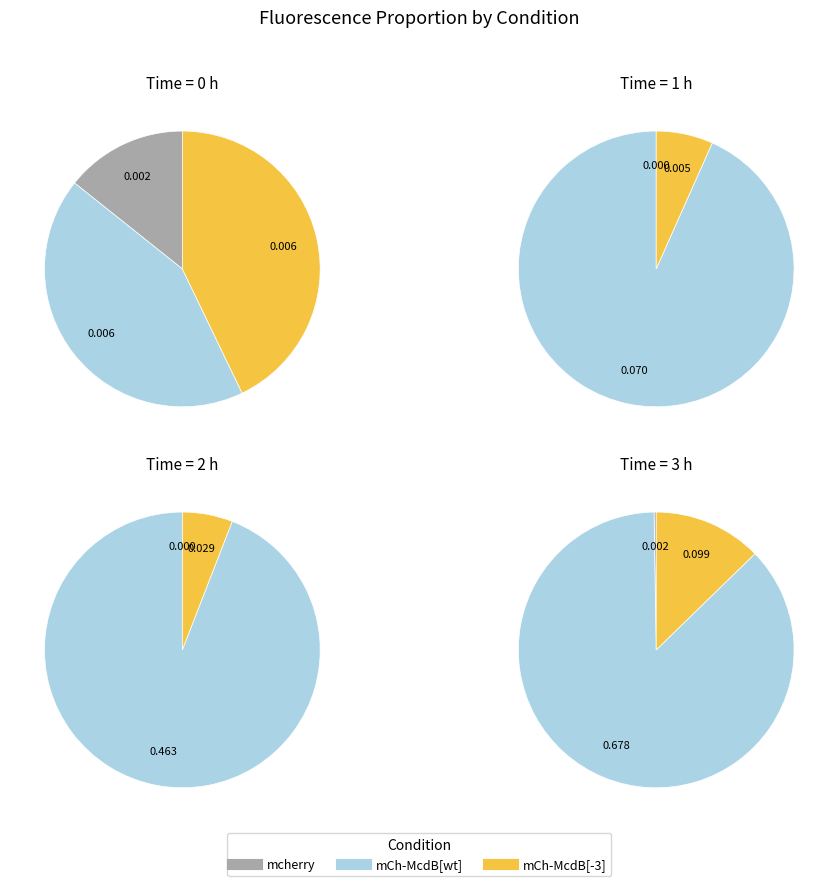

Does 3 account for over 50% of the chart?

No